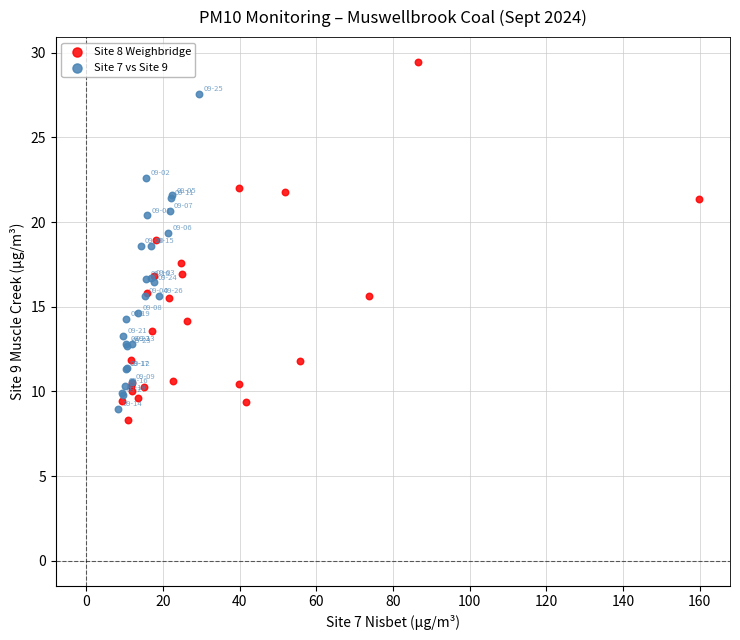

Which series has the widest spread of Y values?

Site 8 Weighbridge